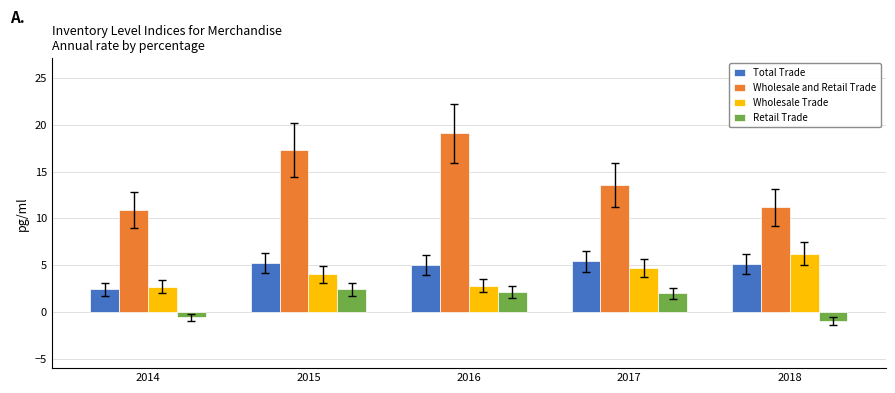

Which series has the largest total across all categories?

Wholesale and Retail Trade